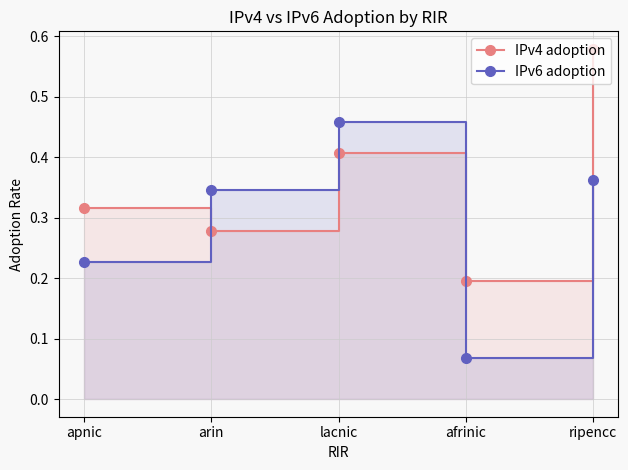

Count the IPv4 adoption values in the range 0 to 1.

5